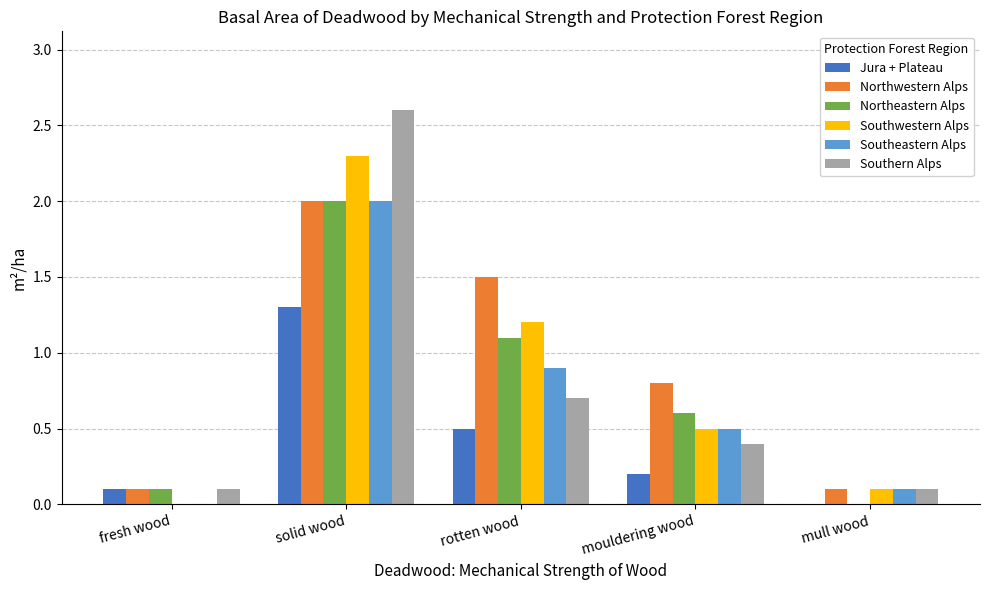

Reading left to right, what are all the values shown in this chart?

Jura + Plateau: 0.1	1.3	0.5	0.2	0.0
Northwestern Alps: 0.1	2.0	1.5	0.8	0.1
Northeastern Alps: 0.1	2.0	1.1	0.6	0.0
Southwestern Alps: 0.0	2.3	1.2	0.5	0.1
Southeastern Alps: 0.0	2.0	0.9	0.5	0.1
Southern Alps: 0.1	2.6	0.7	0.4	0.1